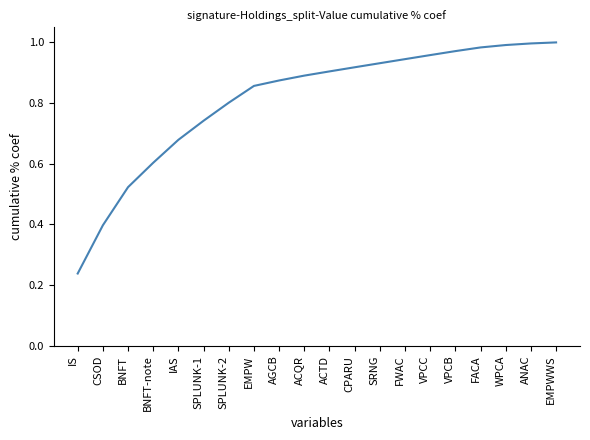

Read the value at BNFT-note.

0.6